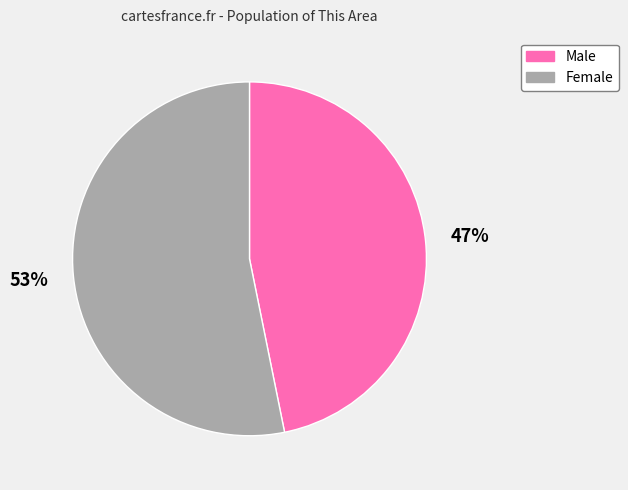

To the nearest percent, what is the combined percentage of Female and Male?

100%